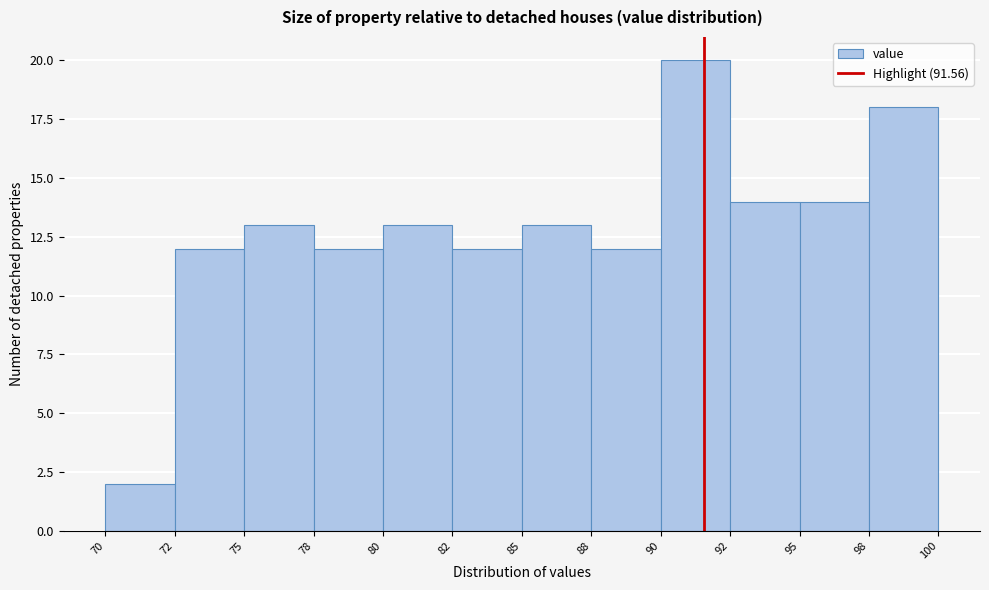

Reading left to right, extract all data points from this chart.

70=2	72=12	75=13	78=12	80=13	82=12	85=13	88=12	90=20	92=14	95=14	98=18